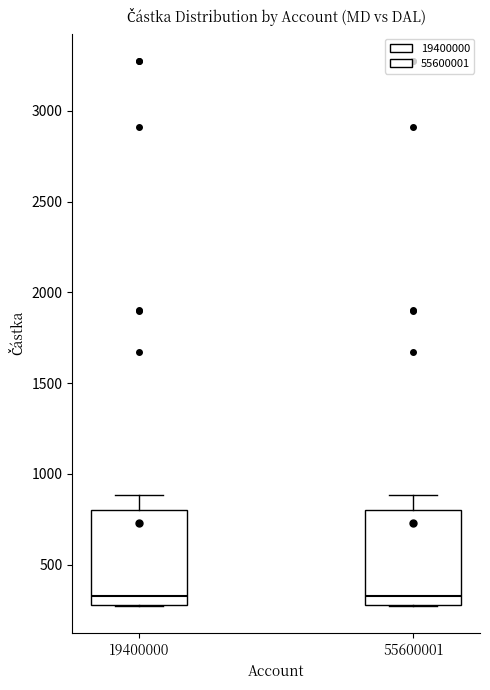

Where is the lower edge of the box at x = 55600001 on the y-axis? The values are not printed on the chart, so give them approximately, as read against the axis.

300